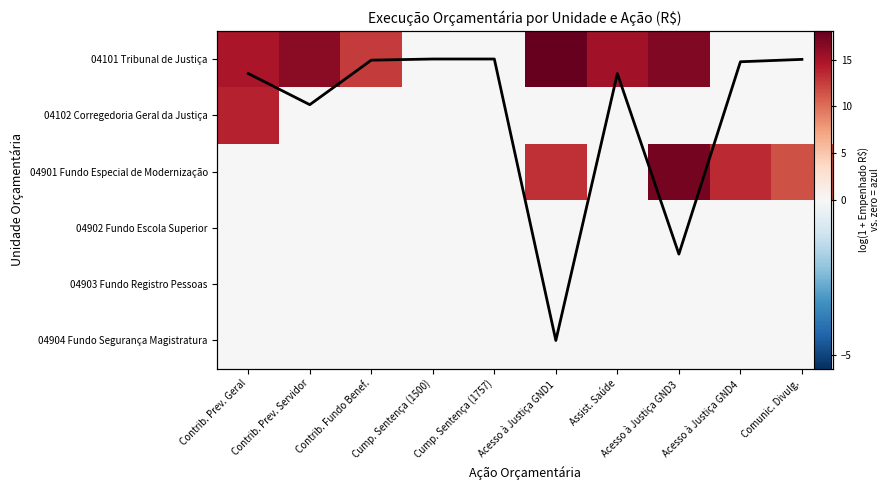

True or false: 04901 Fundo Especial de Modernização has a value of 0.0 at Contrib. Prev. Servidor.

True